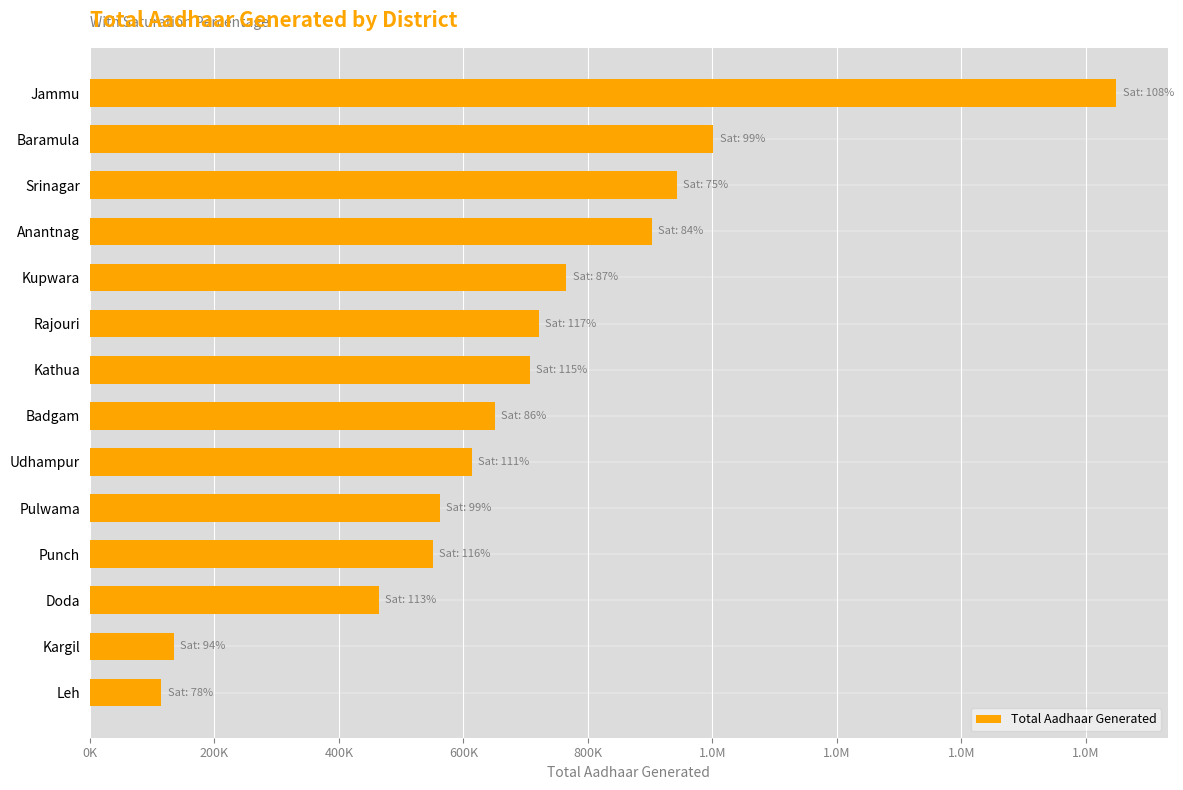

Are the bars horizontal?

Yes